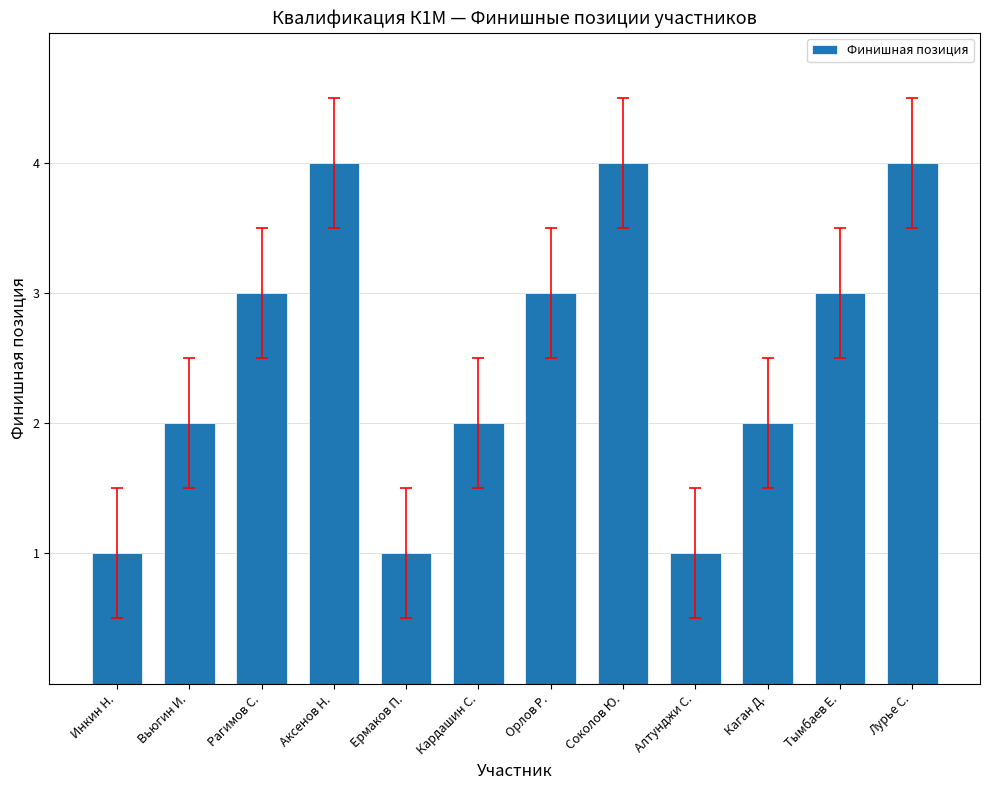

Is it true that the value at Лурье С. is 4?

True